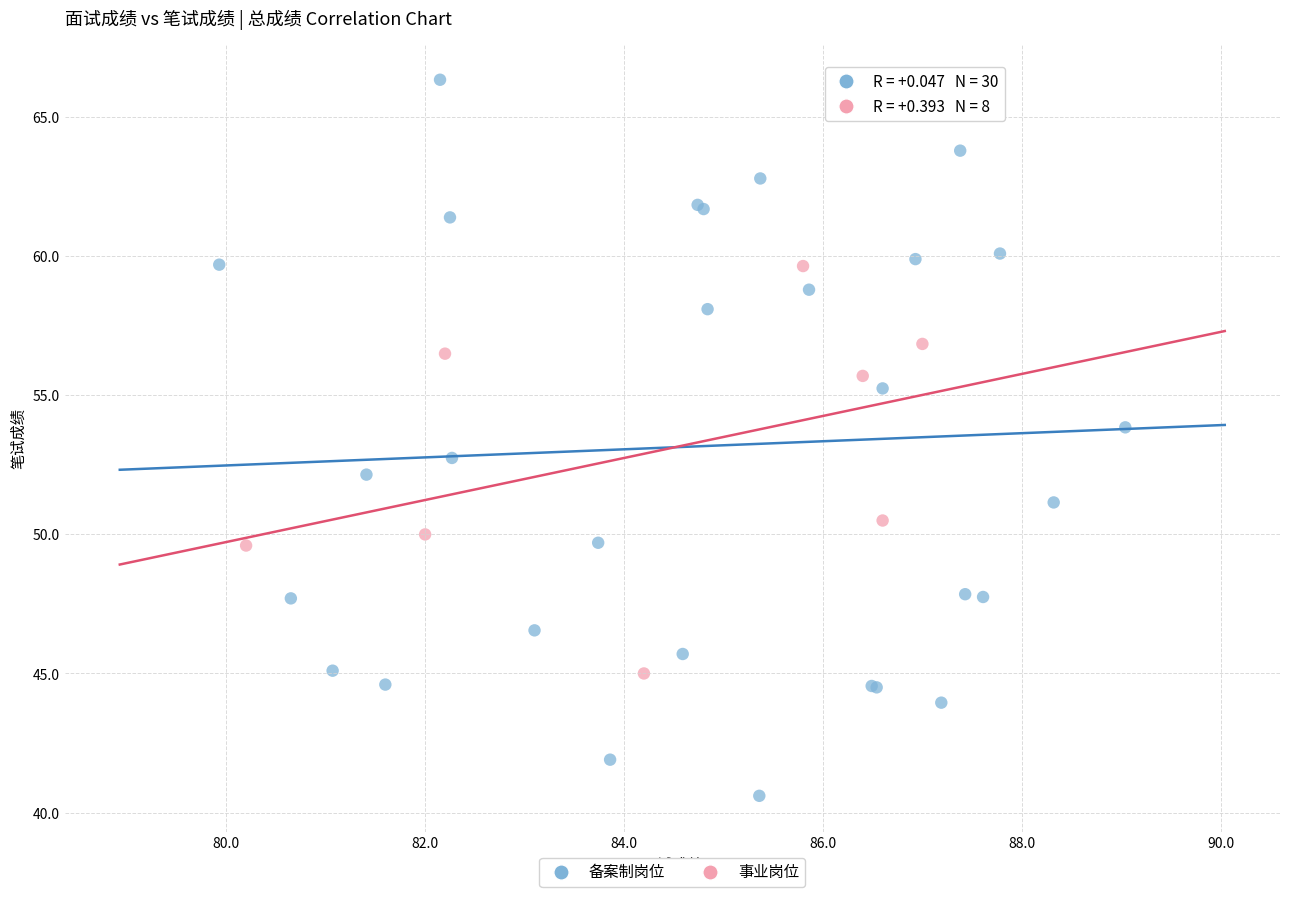

Which series contains the lowest Y value?

备案制岗位